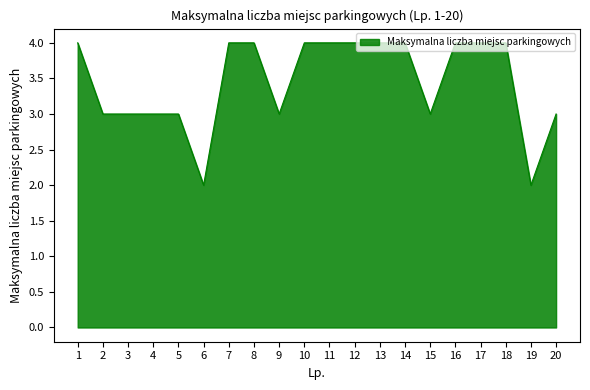

What is the maximum value shown in the chart?

4